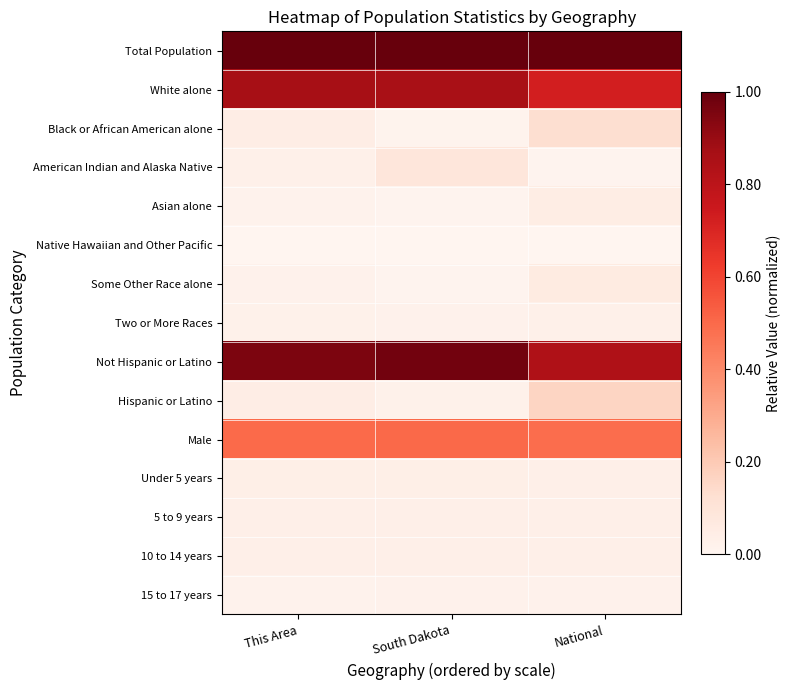

Rank the series at National from highest to lowest value.

Total Population, Not Hispanic or Latino, White alone, Male, Hispanic or Latino, Black or African American alone, Some Other Race alone, Asian alone, 10 to 14 years, 5 to 9 years, Under 5 years, Two or More Races, 15 to 17 years, American Indian and Alaska Native, Native Hawaiian and Other Pacific